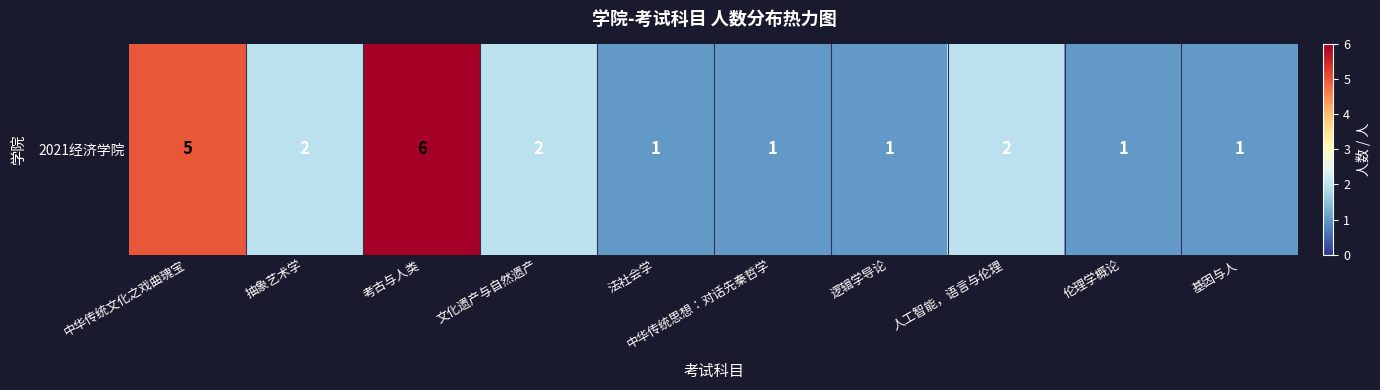

At which category does the chart reach its peak across all series?

考古与人类